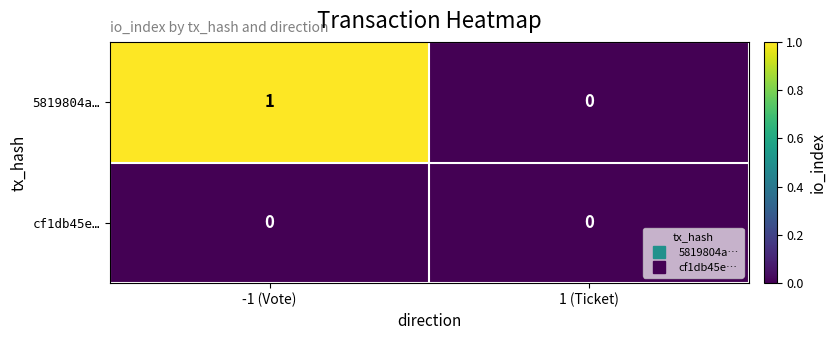

Reading left to right, transcribe all the data shown in this chart.

5819804a…: 1	0
cf1db45e…: 0	0